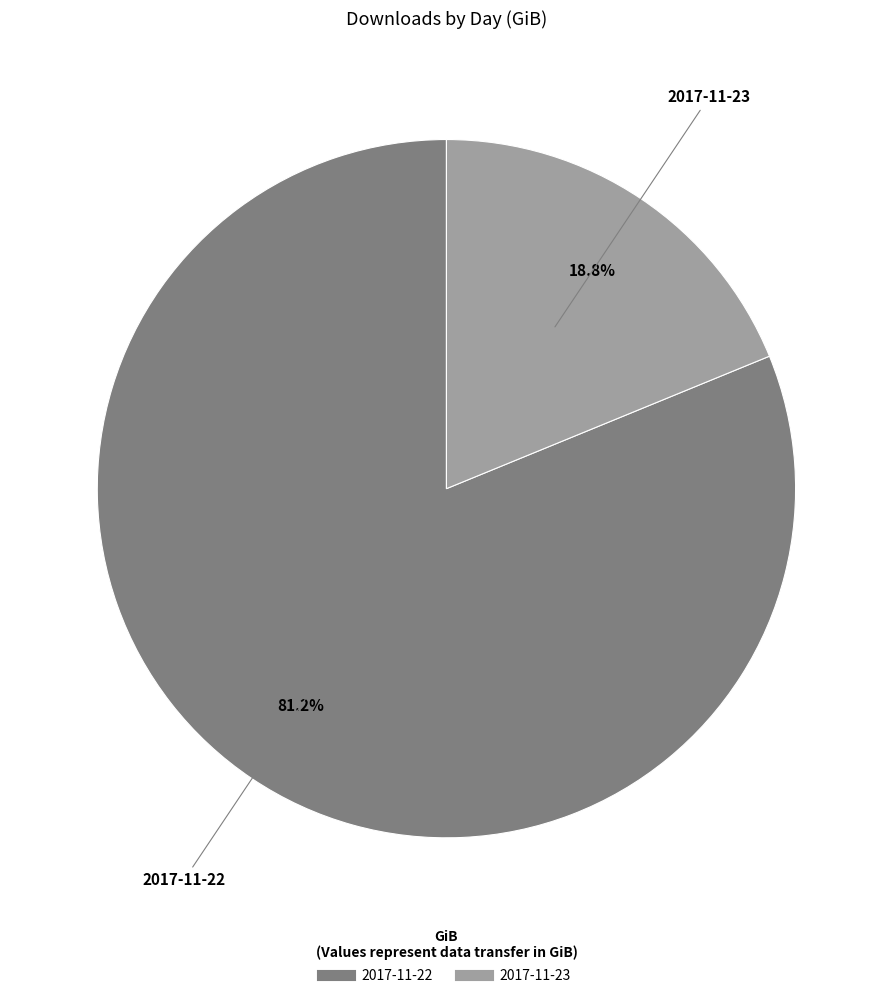

Between 2017-11-22 and 2017-11-23, which is larger?

2017-11-22